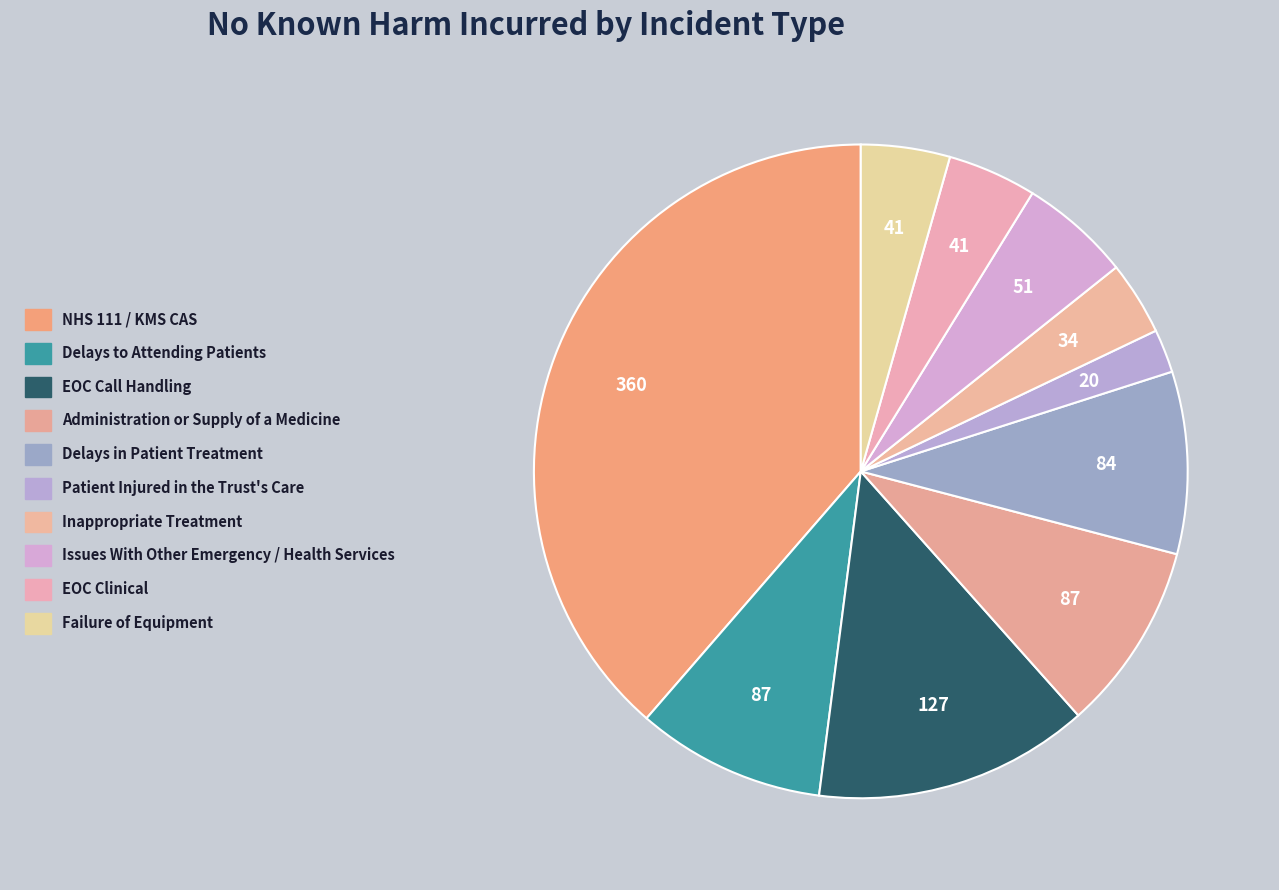

How many slices are in this pie chart?

10